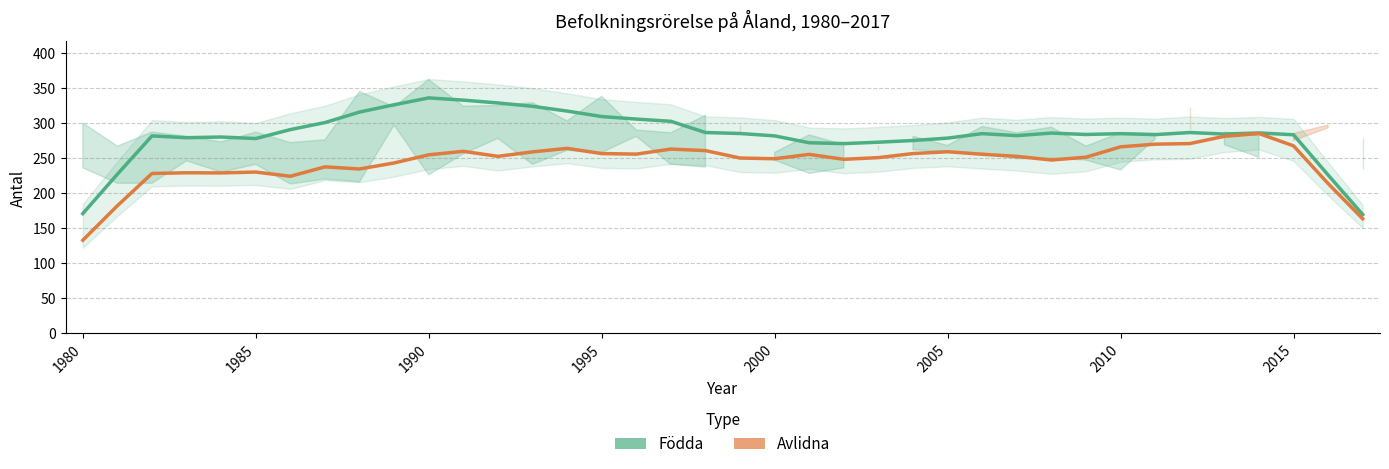

Reading left to right, extract all data points from this chart.

Födda: 170.8	227.0	281.6	279.0	280.0	277.8	290.6	300.6	315.6	326.0	335.8	332.6	328.6	323.8	317.0	309.2	305.6	302.4	286.4	285.0	281.6	271.8	270.6	272.6	275.0	278.4	284.8	282.0	285.6	283.6	284.8	283.4	286.4	284.2	285.8	283.2	225.8	169.4
Avlidna: 132.8	182.0	228.0	229.0	228.8	230.0	224.0	237.4	234.4	243.0	254.6	259.6	252.4	258.8	263.8	256.4	255.6	262.8	260.6	250.0	249.0	255.2	248.2	250.6	256.4	259.0	255.4	252.4	247.2	251.2	266.0	269.8	270.6	281.0	285.0	267.4	213.6	163.4